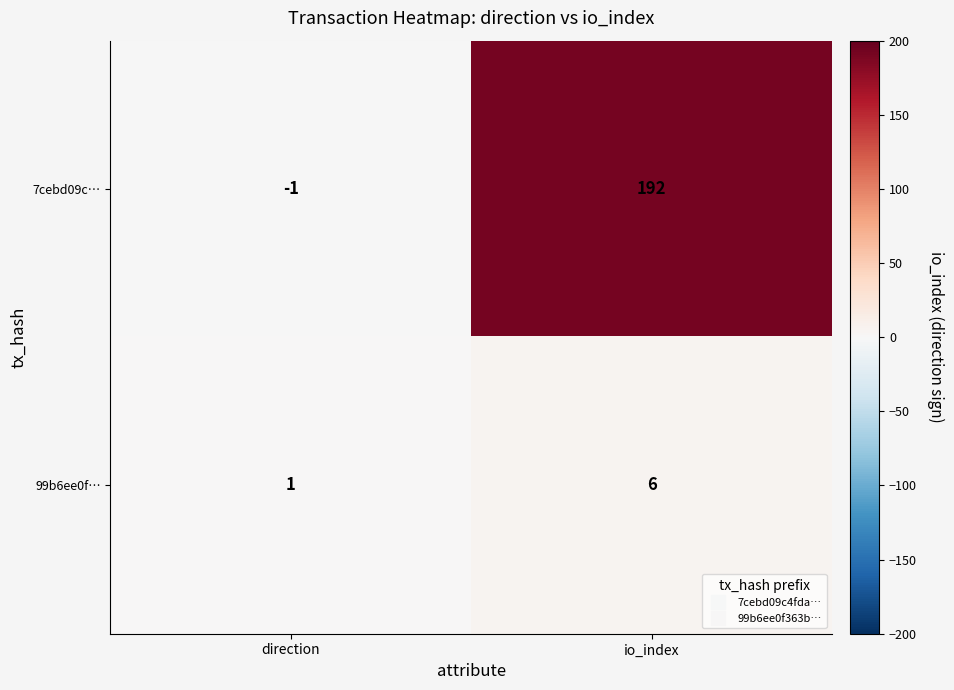

What is the greatest value displayed?

192